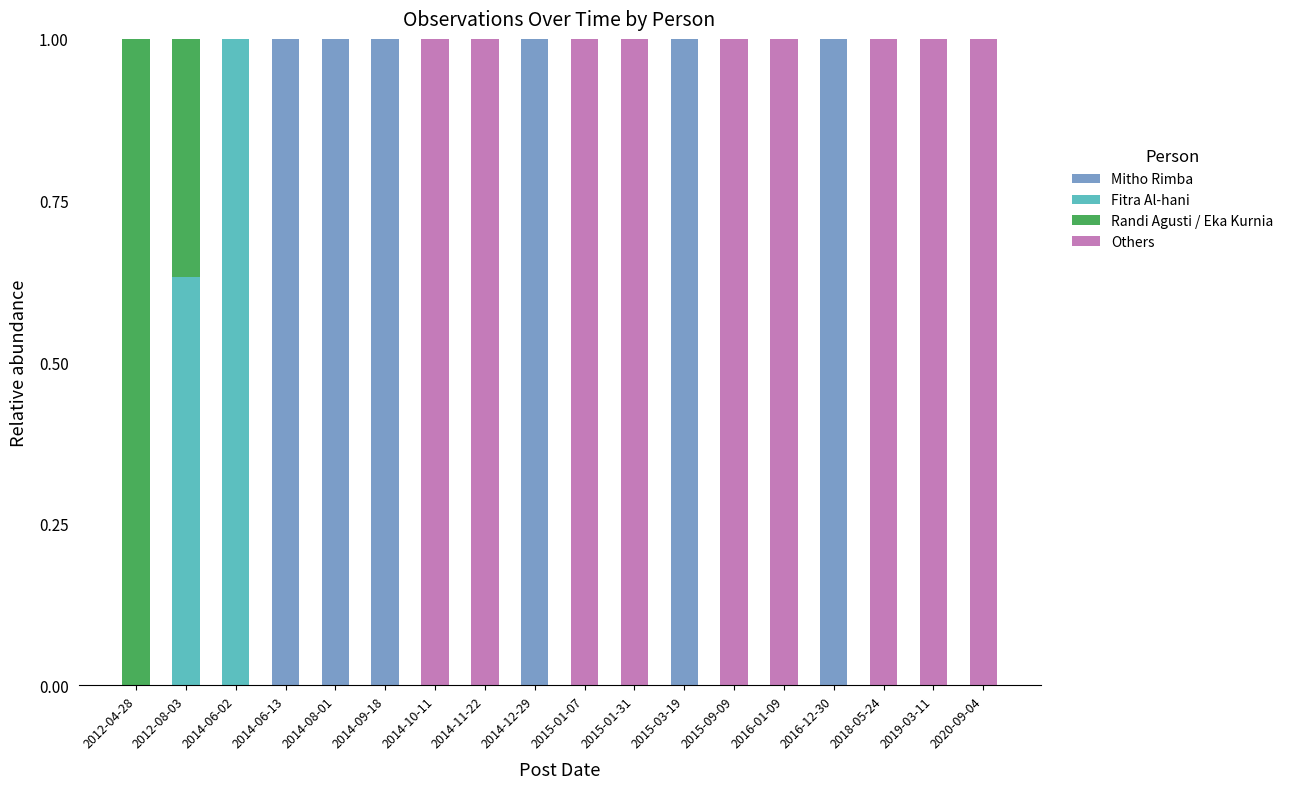

What is the total value across all series at 2019-03-11?

1.0